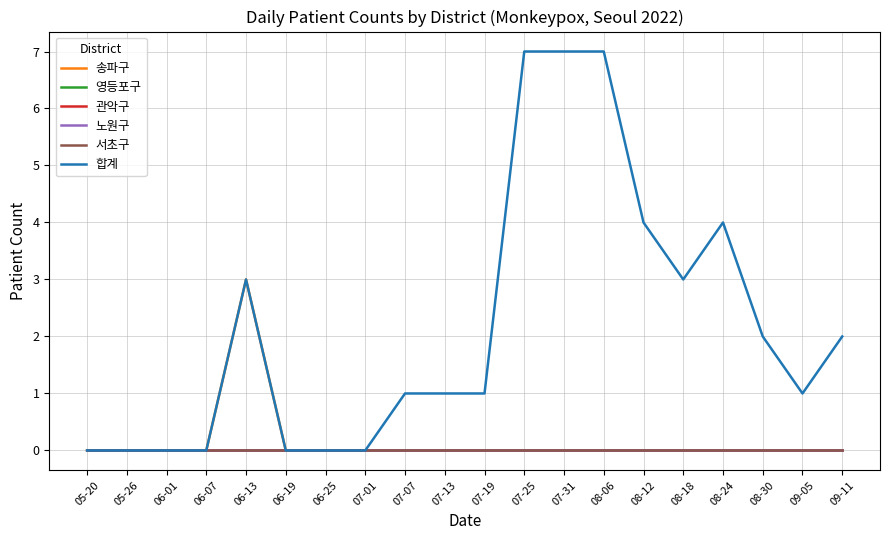

At 06-13, list the series in order from largest to smallest.

송파구, 합계, 영등포구, 관악구, 노원구, 서초구